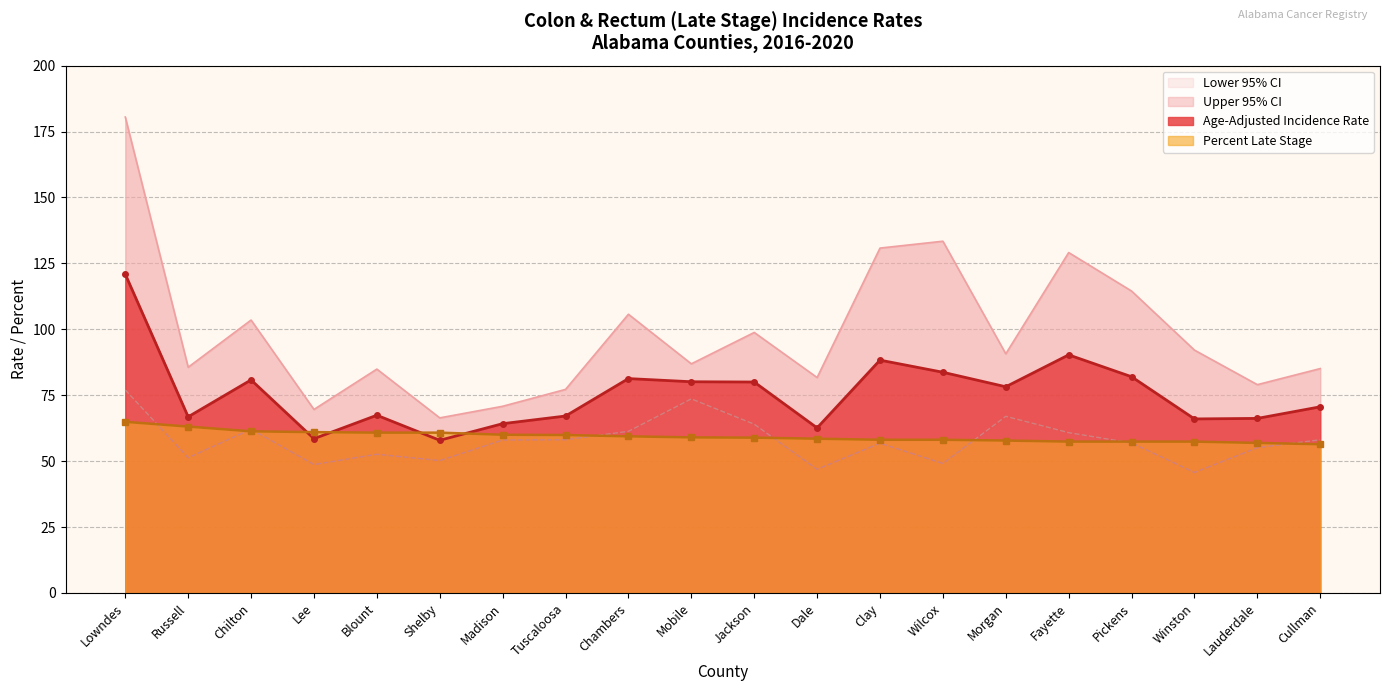

How many data points does each series have?

20